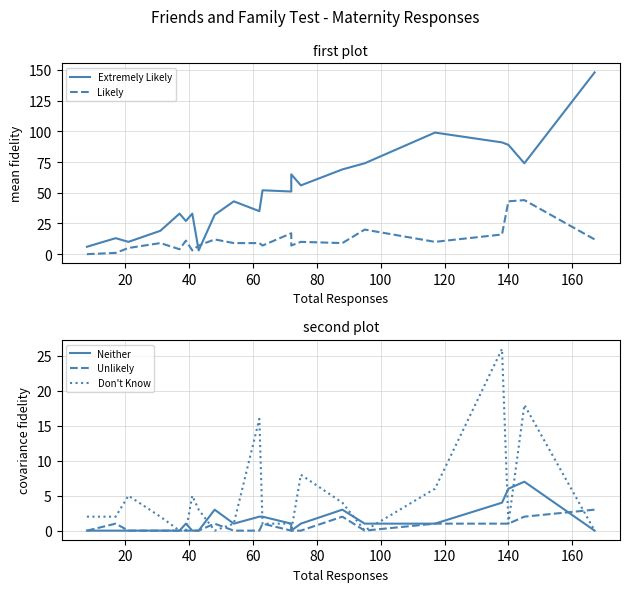

How many lines are shown in the chart?

5